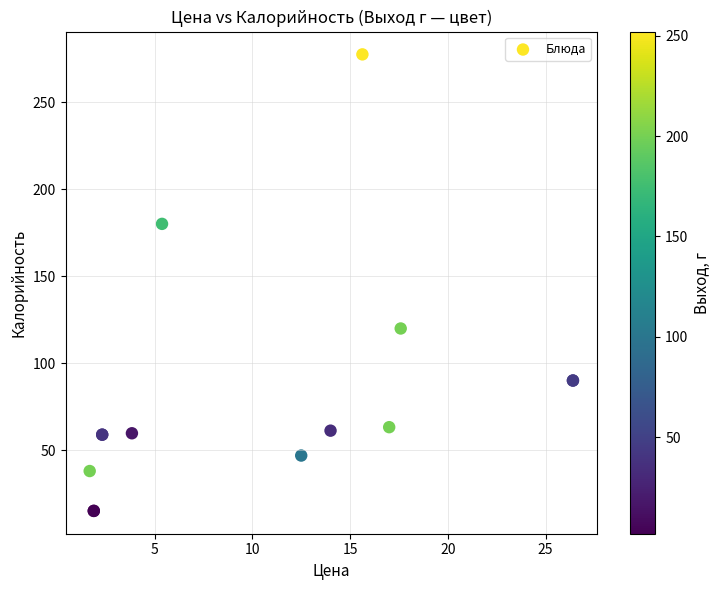

What Y value in the scatter plot is closest to 146?

120.0